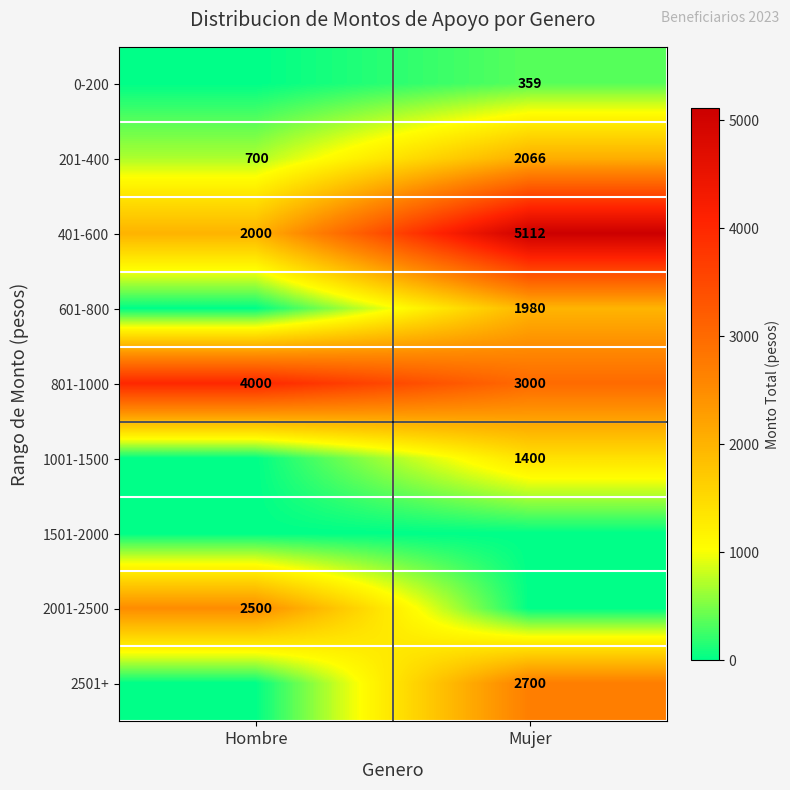

Is it true that 201-400 equals 460.1 at Hombre?

False